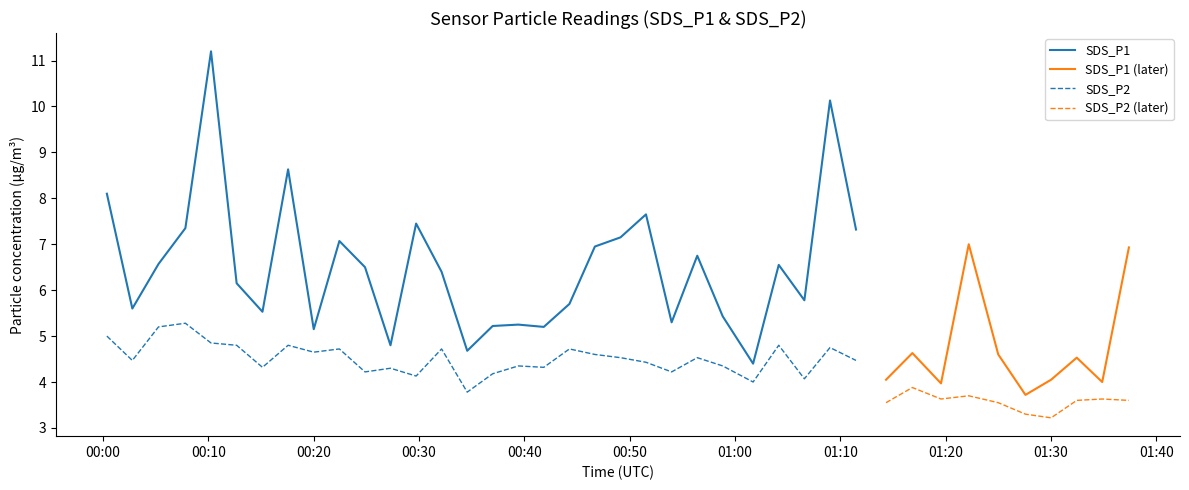

What is the highest value of the SDS_P1 series?

11.2